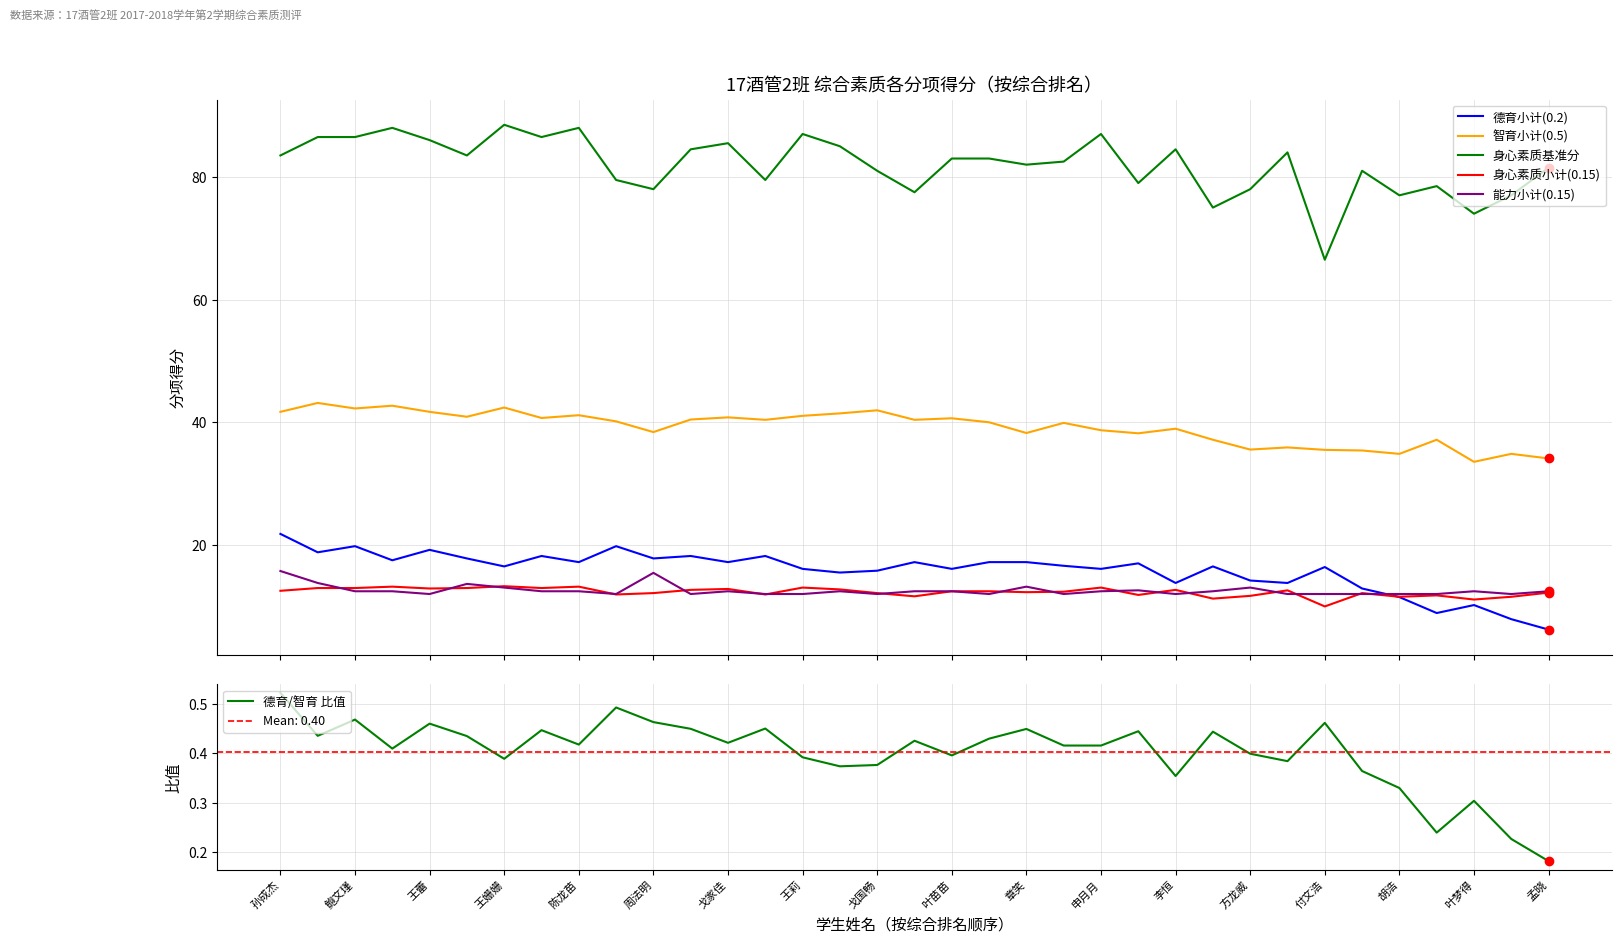

The value of 德育小计(0.2) at 23 is 23.3. True or false?

False